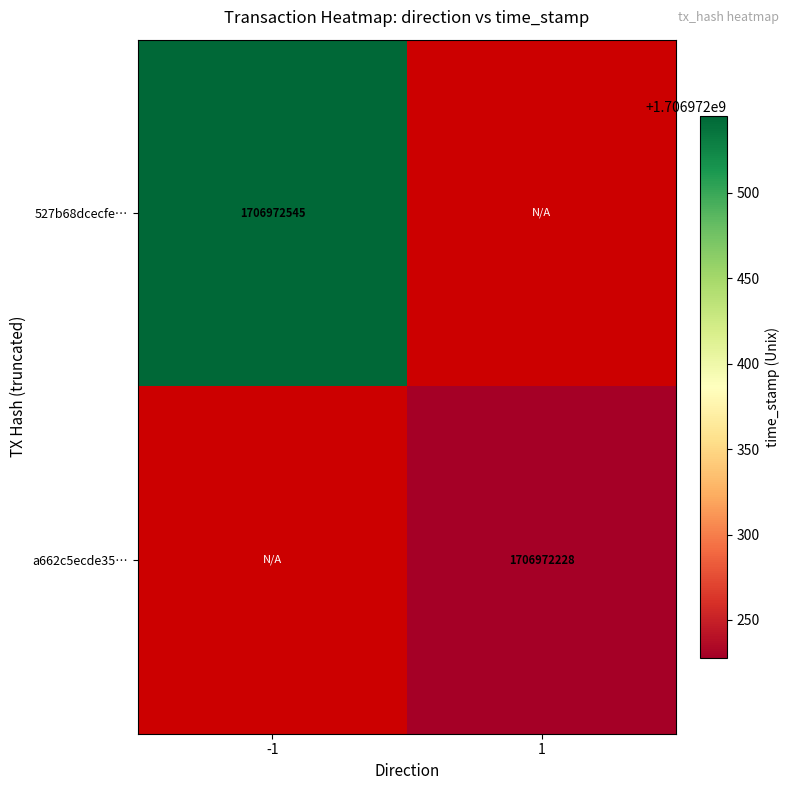

What is the maximum value for a662c5ecde35b6c4e465258eb77f6a9ffaff15b?

1706972228